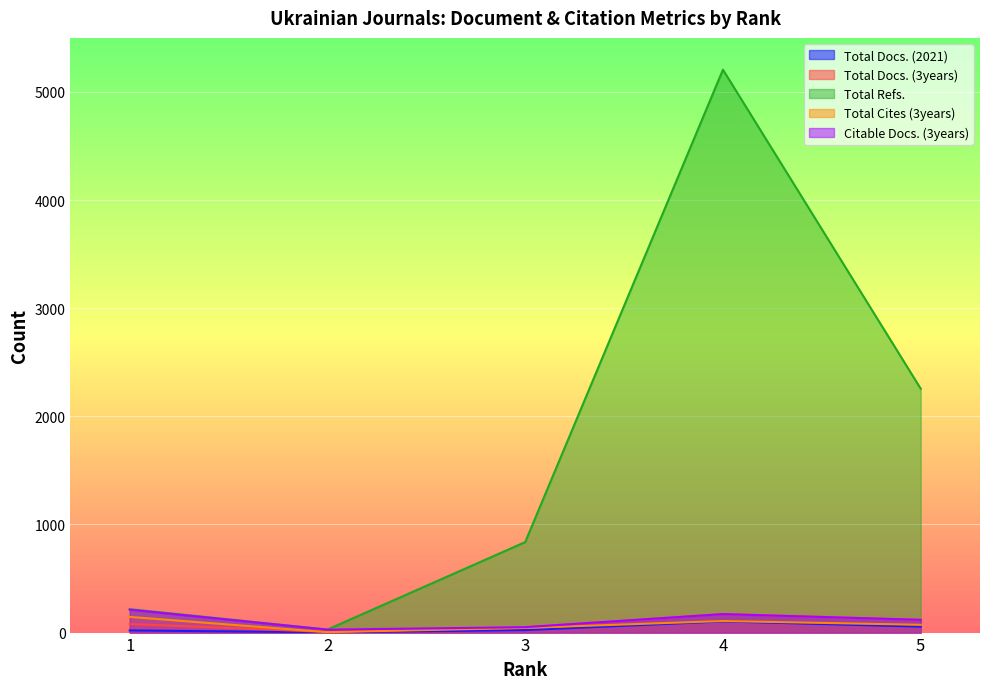

True or false: Citable Docs. (3years) has a value of 212 at 1.

True